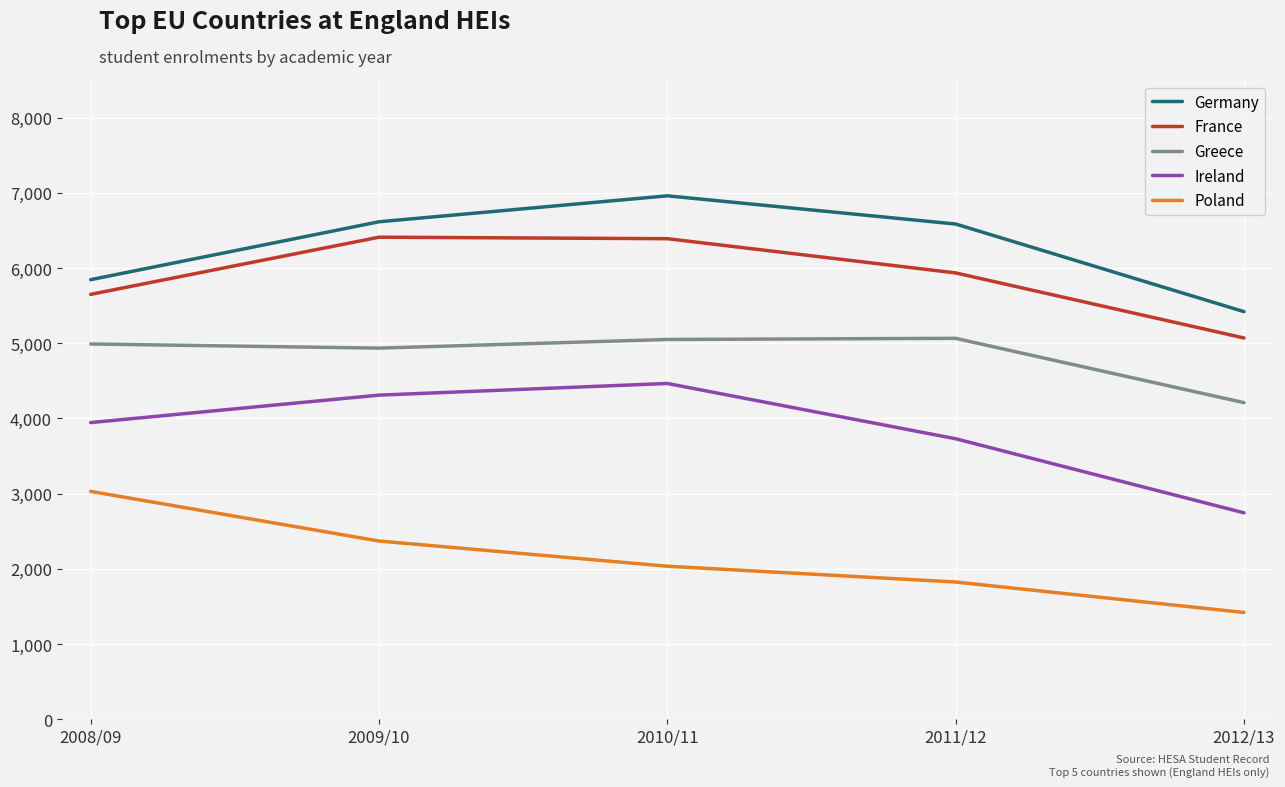

True or false: Greece has more than 0 points higher than both neighbors.

True